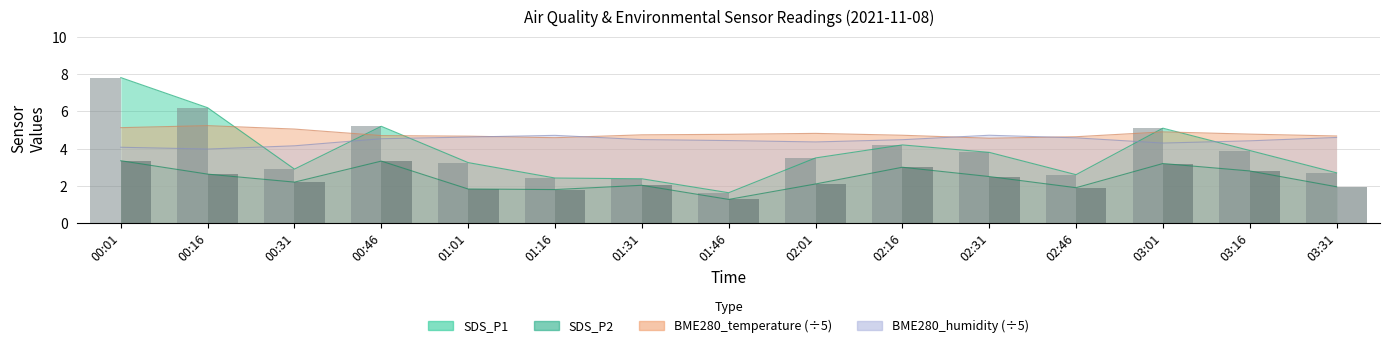

Is the value of BME280_temperature at 01:31 greater than the value of BME280_humidity at 00:01?

Yes